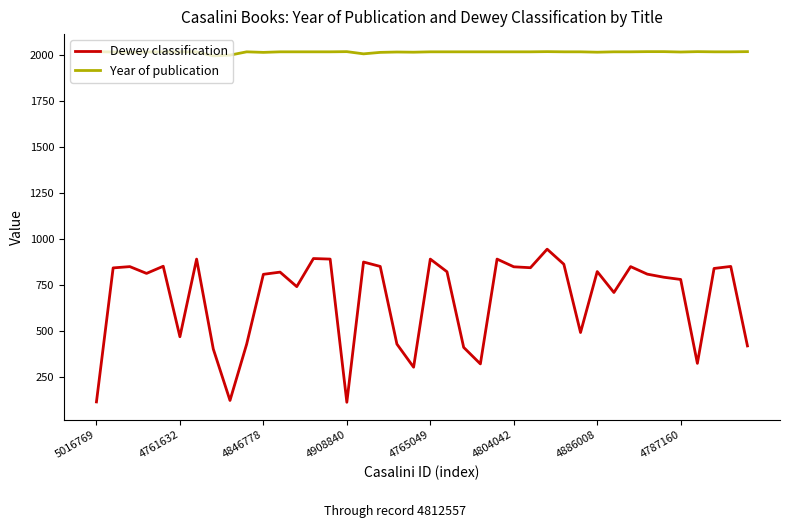

Count the number of data series in this chart.

2